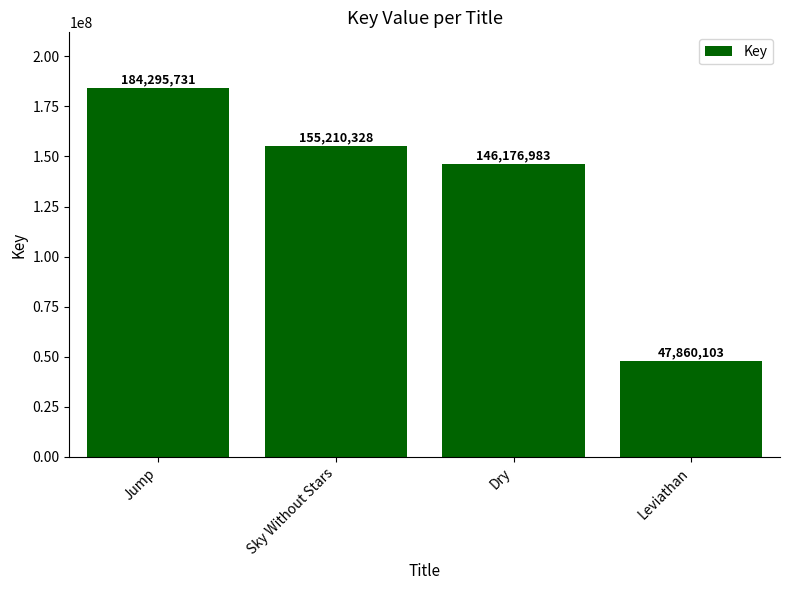

Reading left to right, list all the values displayed in this chart.

Jump=184295731	Sky Without Stars=155210328	Dry=146176983	Leviathan=47860103